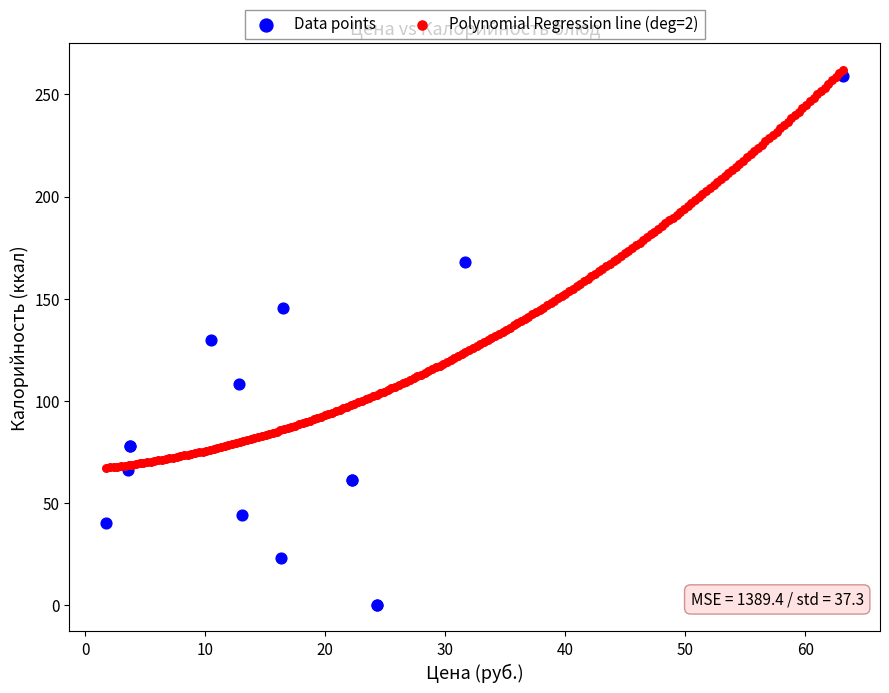

Which series has the largest Y range (max minus min)?

Data points